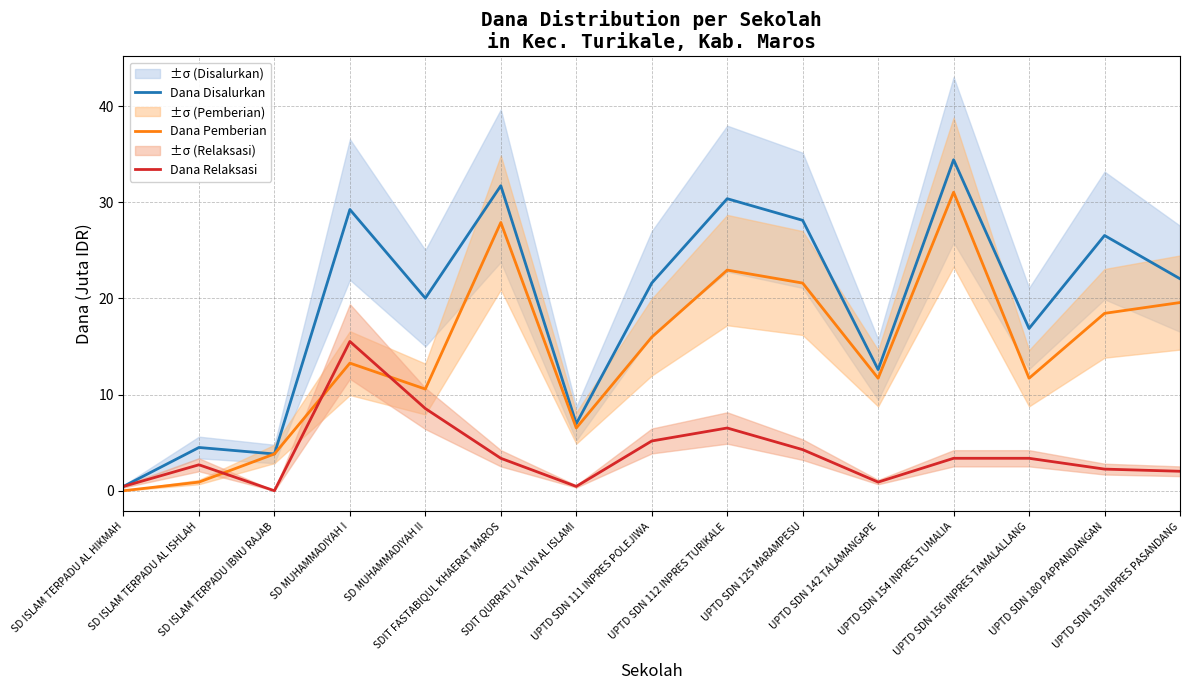

Reading left to right, list all the values displayed in this chart.

Dana Disalurkan: SD ISLAM TERPADU AL HIKMAH=0.5	SD ISLAM TERPADU AL ISHLAH=4.5	SD ISLAM TERPADU IBNU RAJAB=3.8	SD MUHAMMADIYAH I=29.2	SD MUHAMMADIYAH II=20.0	SDIT FASTABIQUL KHAERAT MAROS=31.7	SDIT QURRATU A YUN AL ISLAMI=7.0	UPTD SDN 111 INPRES POLEJIWA=21.6	UPTD SDN 112 INPRES TURIKALE=30.4	UPTD SDN 125 MARAMPESU=28.1	UPTD SDN 142 TALAMANGAPE=12.6	UPTD SDN 154 INPRES TUMALIA=34.4	UPTD SDN 156 INPRES TAMALALLANG=16.9	UPTD SDN 180 PAPPANDANGAN=26.6	UPTD SDN 193 INPRES PASANDANG=22.1
Dana Pemberian: SD ISLAM TERPADU AL HIKMAH=0.0	SD ISLAM TERPADU AL ISHLAH=0.9	SD ISLAM TERPADU IBNU RAJAB=3.8	SD MUHAMMADIYAH I=13.3	SD MUHAMMADIYAH II=10.6	SDIT FASTABIQUL KHAERAT MAROS=27.9	SDIT QURRATU A YUN AL ISLAMI=6.5	UPTD SDN 111 INPRES POLEJIWA=16.0	UPTD SDN 112 INPRES TURIKALE=22.9	UPTD SDN 125 MARAMPESU=21.6	UPTD SDN 142 TALAMANGAPE=11.7	UPTD SDN 154 INPRES TUMALIA=31.1	UPTD SDN 156 INPRES TAMALALLANG=11.7	UPTD SDN 180 PAPPANDANGAN=18.4	UPTD SDN 193 INPRES PASANDANG=19.6
Dana Relaksasi: SD ISLAM TERPADU AL HIKMAH=0.5	SD ISLAM TERPADU AL ISHLAH=2.7	SD ISLAM TERPADU IBNU RAJAB=0.0	SD MUHAMMADIYAH I=15.5	SD MUHAMMADIYAH II=8.6	SDIT FASTABIQUL KHAERAT MAROS=3.4	SDIT QURRATU A YUN AL ISLAMI=0.5	UPTD SDN 111 INPRES POLEJIWA=5.2	UPTD SDN 112 INPRES TURIKALE=6.5	UPTD SDN 125 MARAMPESU=4.3	UPTD SDN 142 TALAMANGAPE=0.9	UPTD SDN 154 INPRES TUMALIA=3.4	UPTD SDN 156 INPRES TAMALALLANG=3.4	UPTD SDN 180 PAPPANDANGAN=2.2	UPTD SDN 193 INPRES PASANDANG=2.0